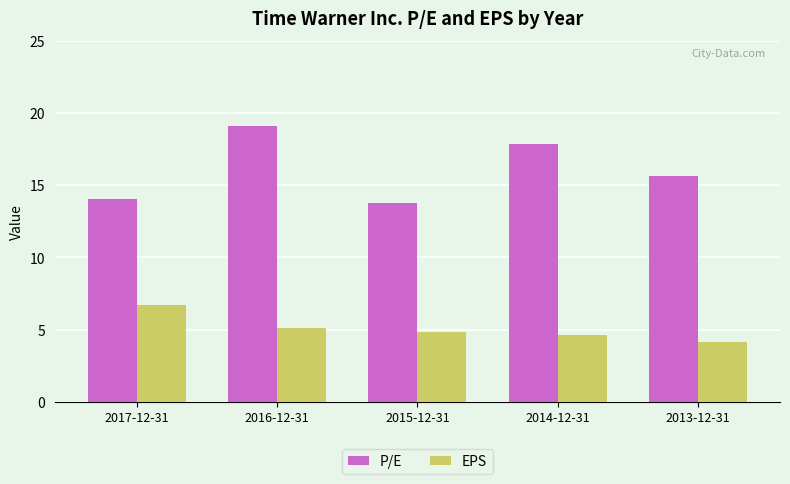

What is the value of the P/E bar at the 5th from the left?

15.7